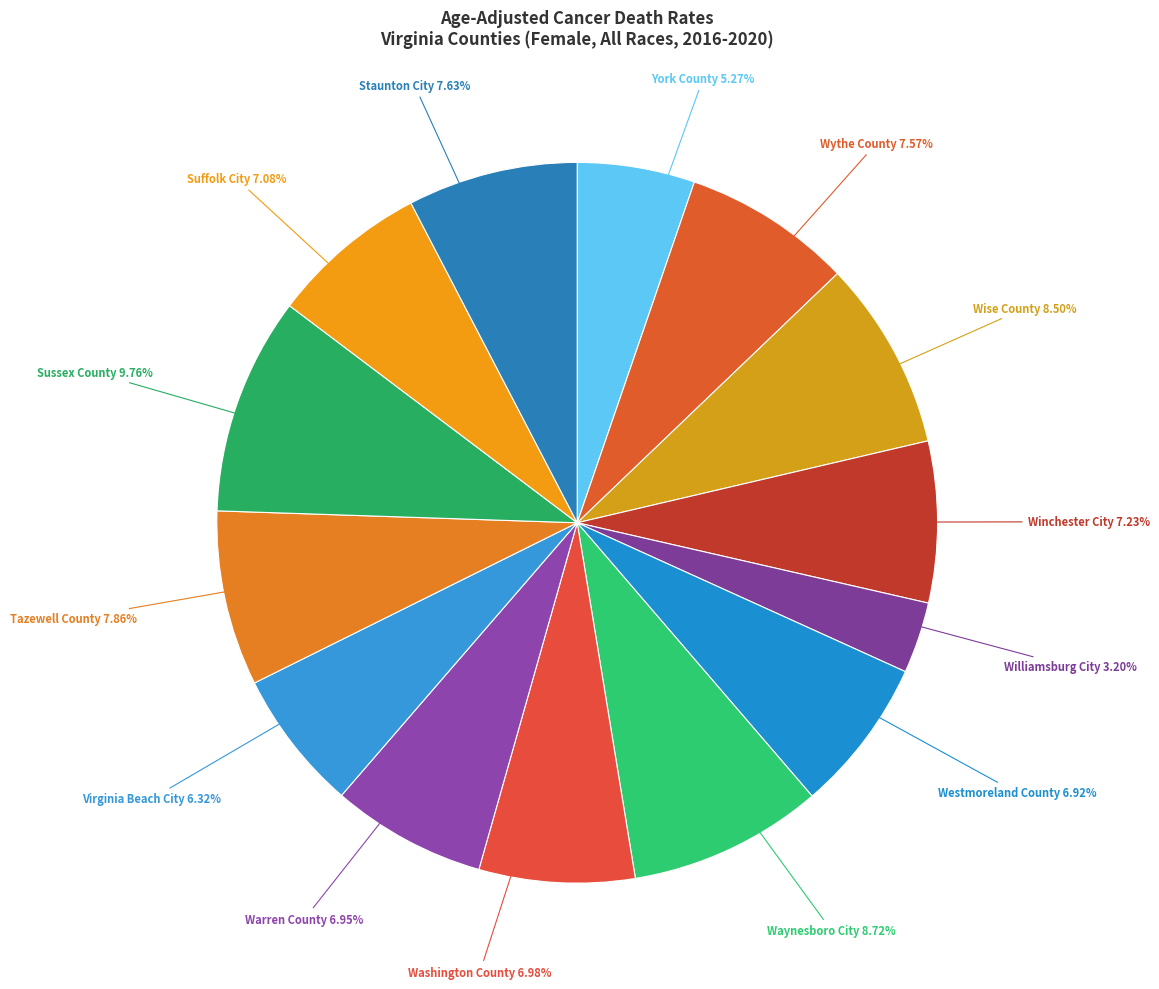

Is there any slice that represents more than half of the pie?

No